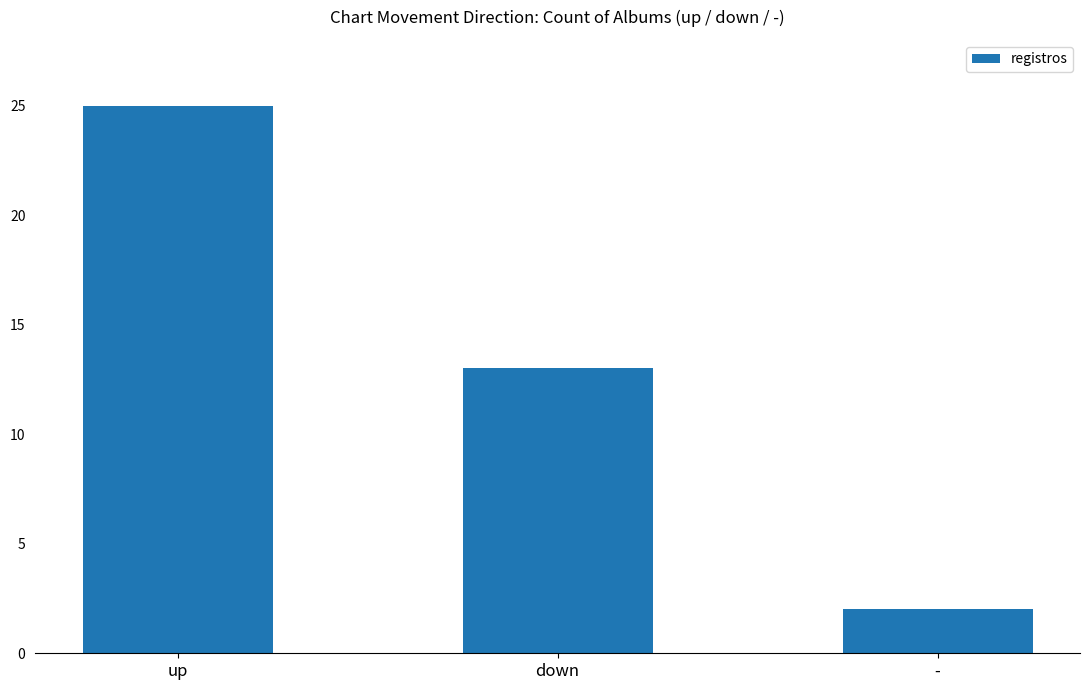

Rank the categories by value from lowest to highest.

-, down, up